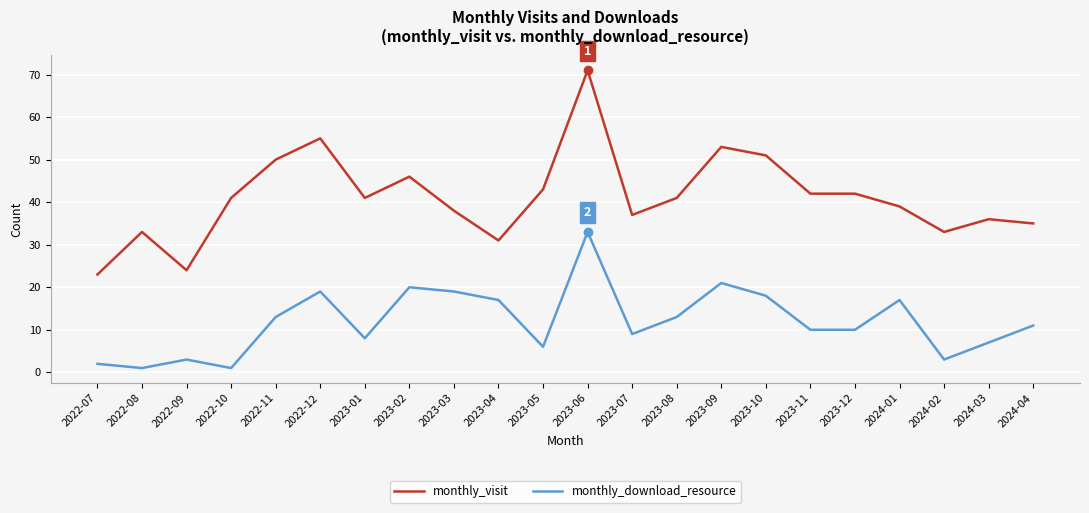

True or false: monthly_visit and monthly_download_resource intersect in this chart.

False